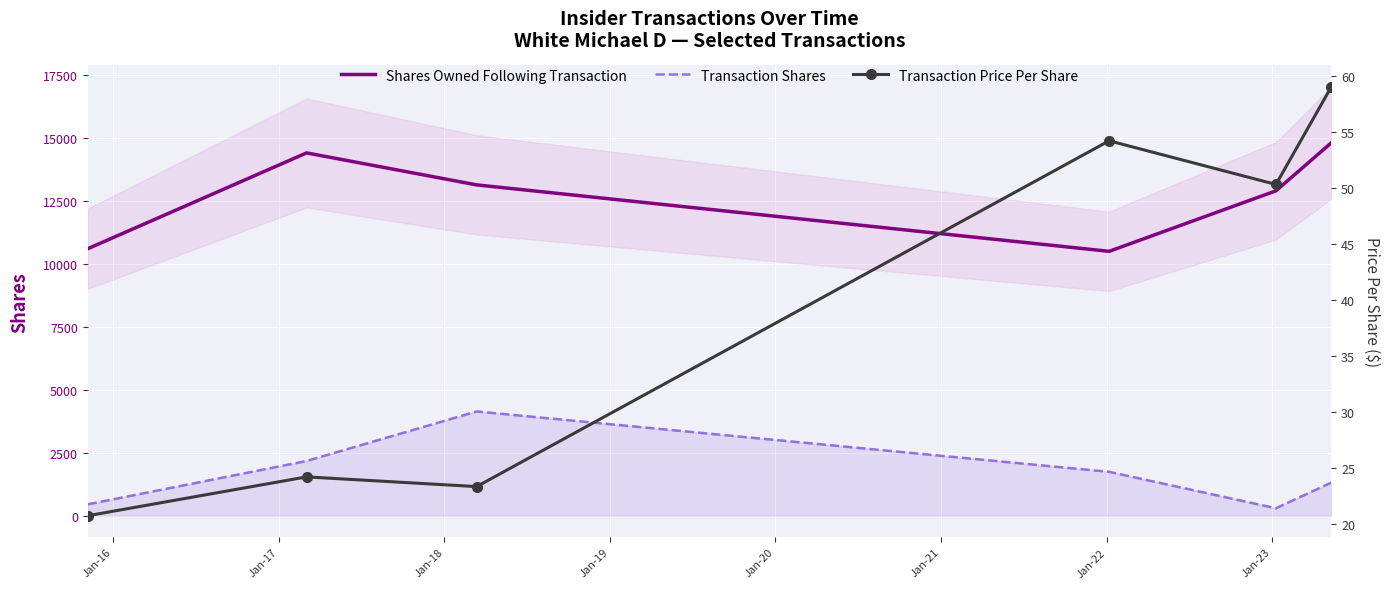

True or false: Transaction Shares and Shares Owned Following Transaction intersect in this chart.

False